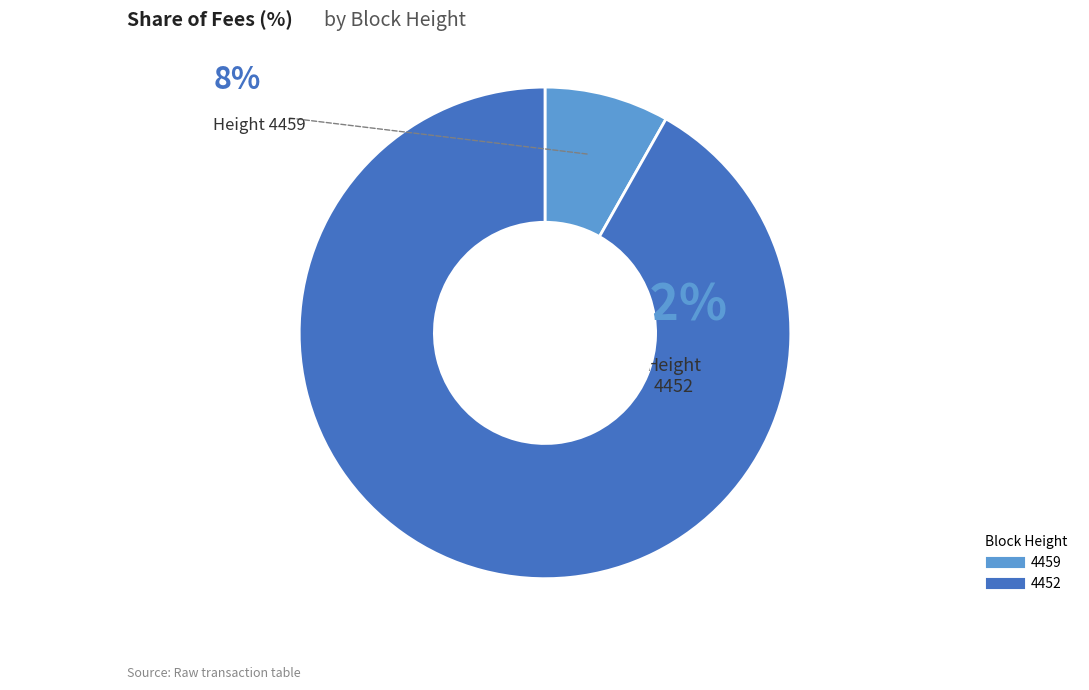

Which slice represents more than half of the pie?

4452